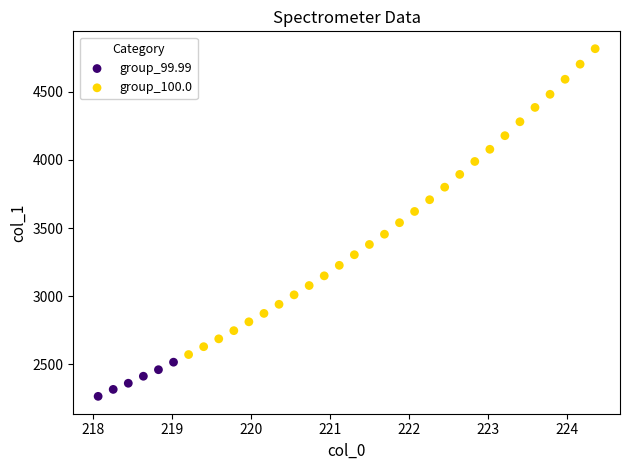

Which series has the widest spread of Y values?

group_100.0